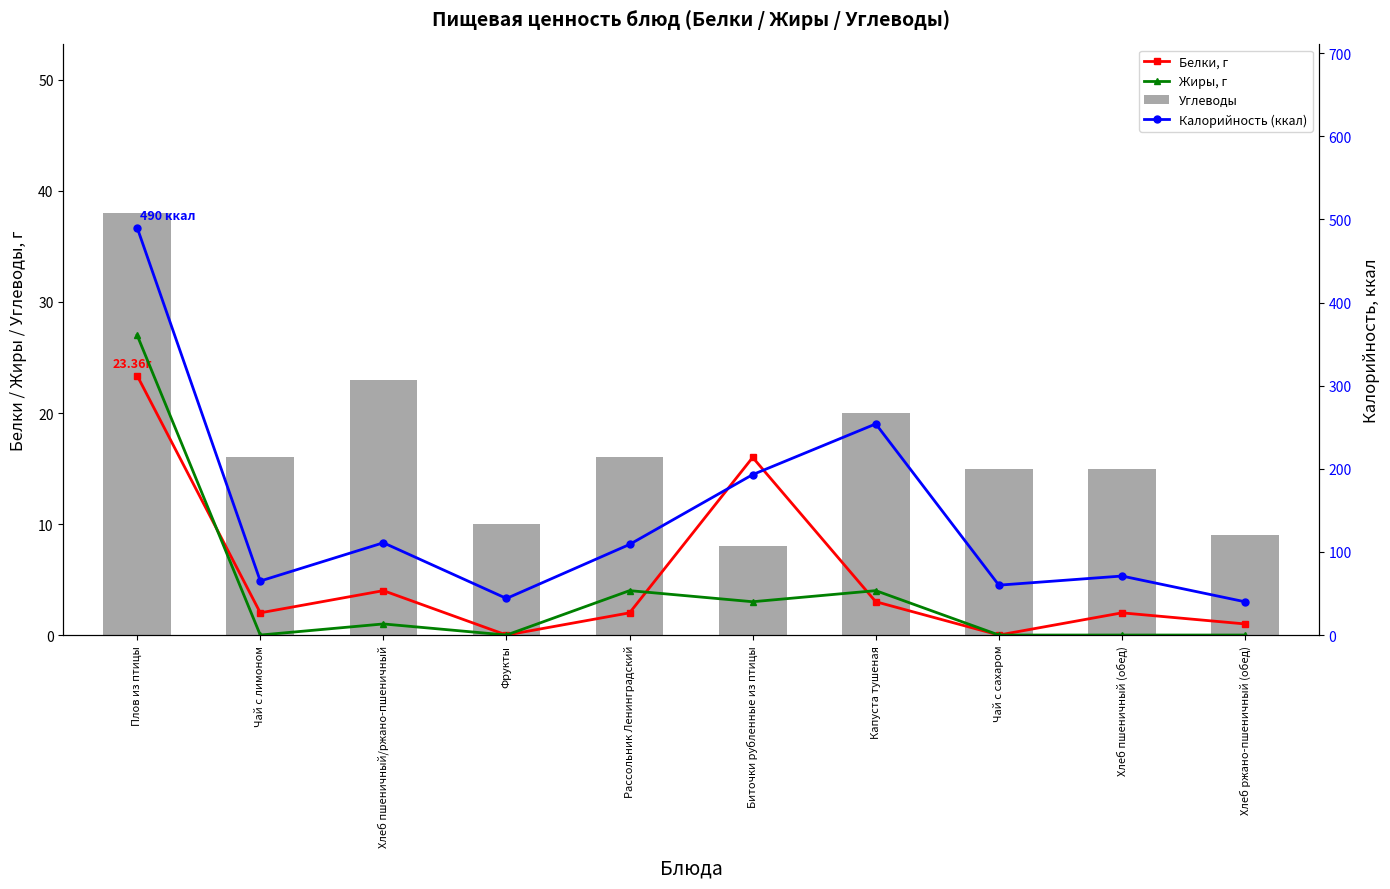

At which label does Углеводы first exceed 16?

Плов из птицы